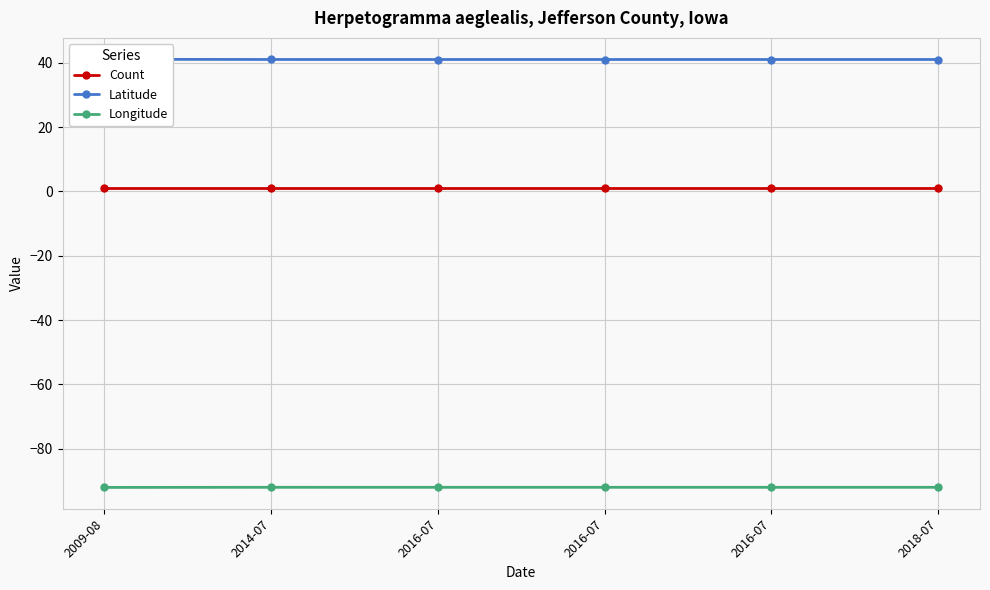

The Count series shows 1.0 at 2016-07. True or false?

True